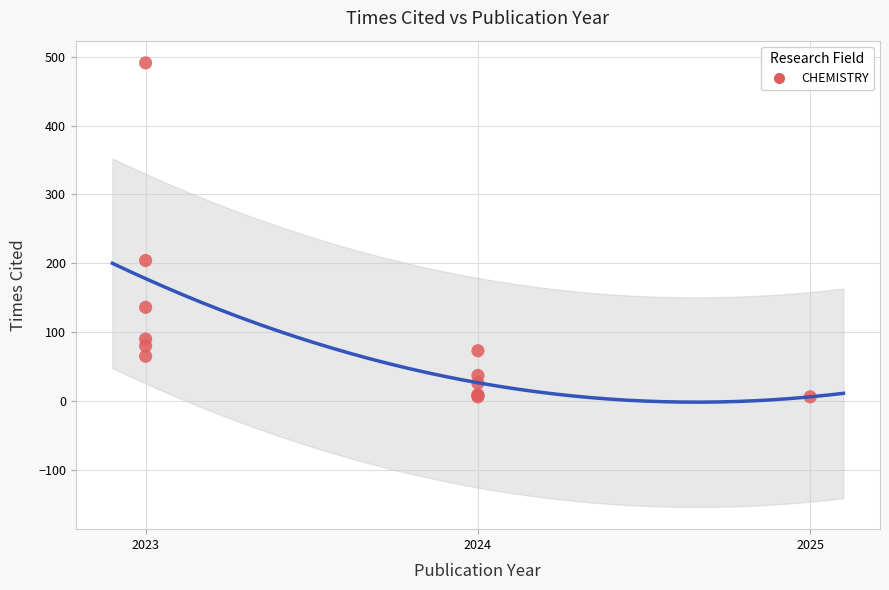

What Y value in the scatter plot is closest to 248?

204